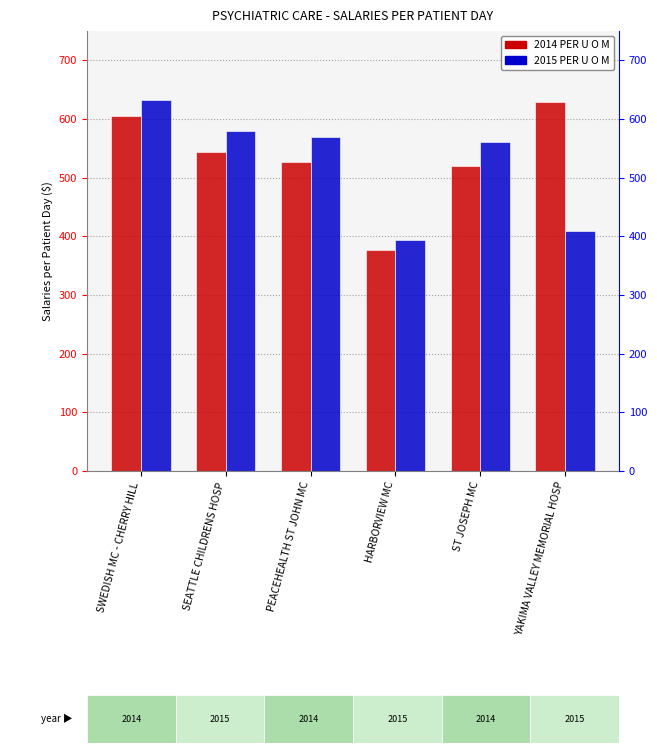

What is the smallest value displayed?

376.6